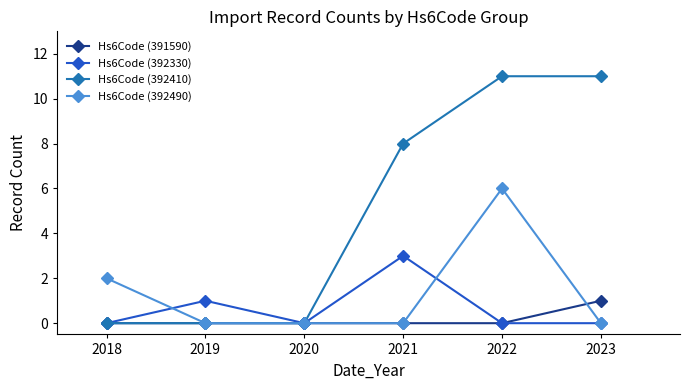

What is the total value across all series at 2023?

12